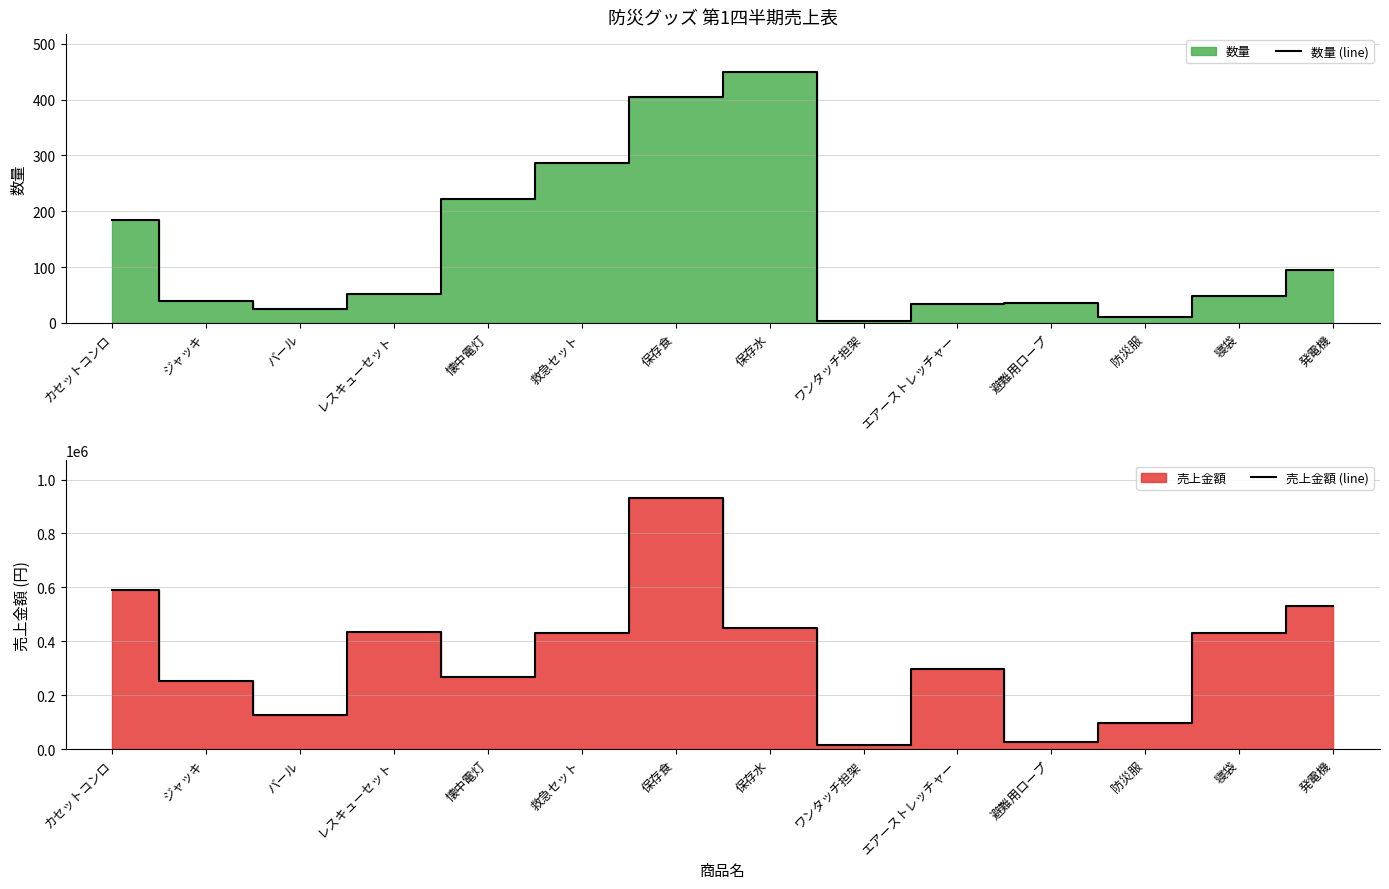

In 数量 (line), how many points are higher than both neighbors (excluding endpoints)?

2